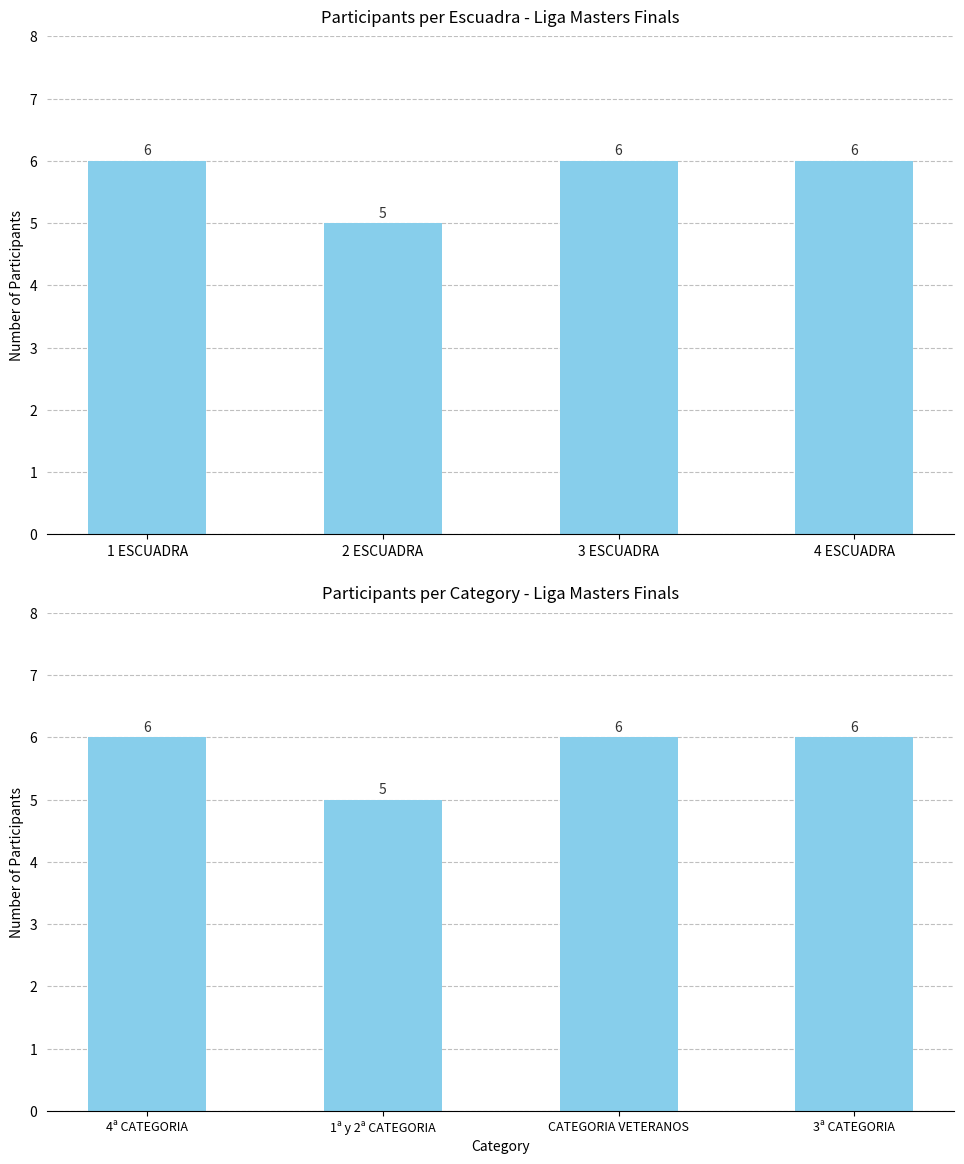

Reading left to right, list all the values displayed in this chart.

Escuadra Participant Count: 6	5	6	6
Category Participant Count: 6	5	6	6